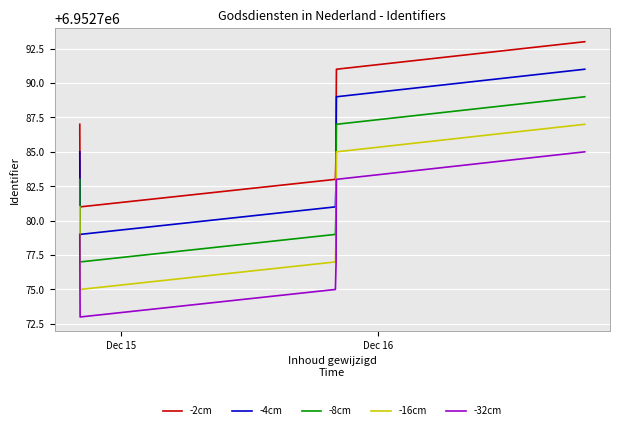

True or false: -8cm and -16cm intersect in this chart.

False